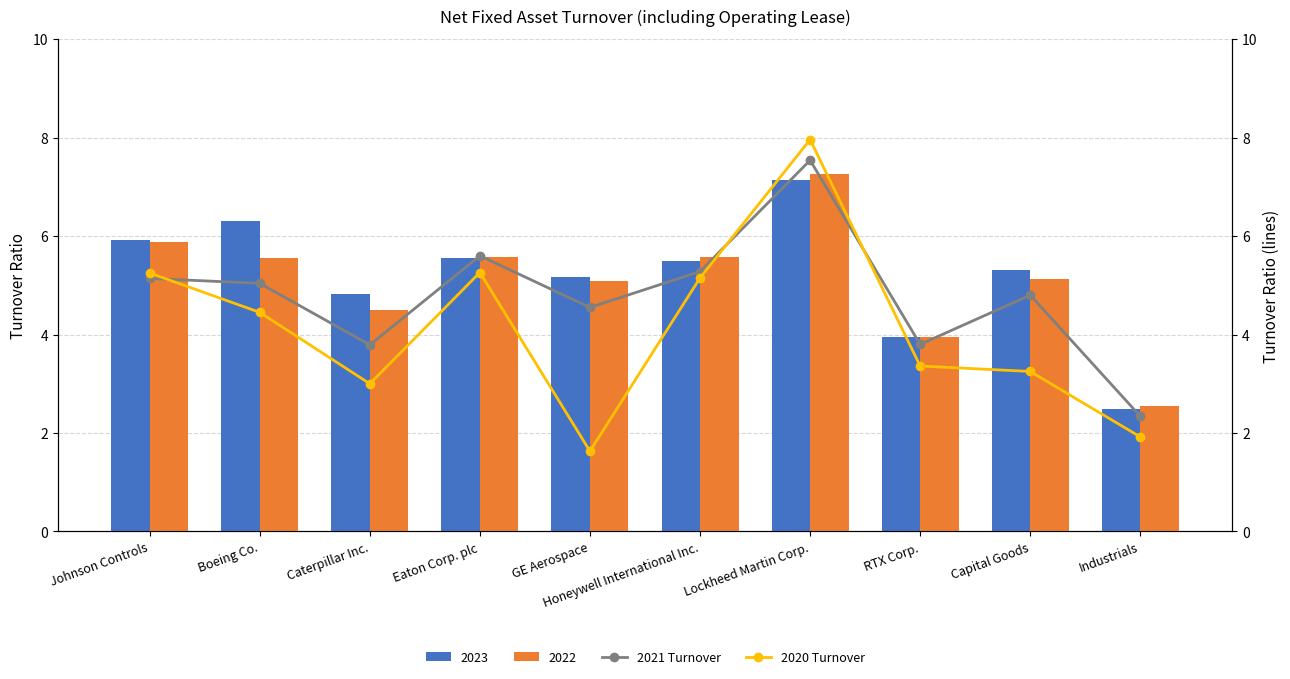

The 2021 Turnover series shows 4.8 at Capital Goods. True or false?

True